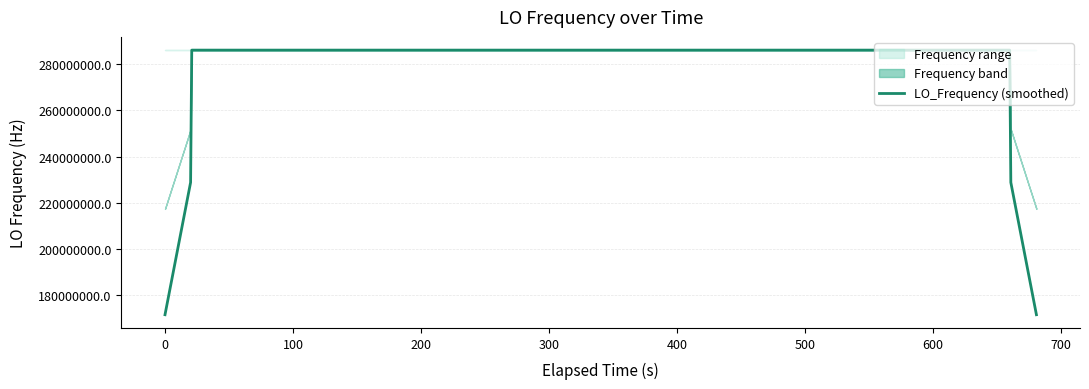

What is the lowest value of the LO_Frequency (smoothed) series?

171628199.8